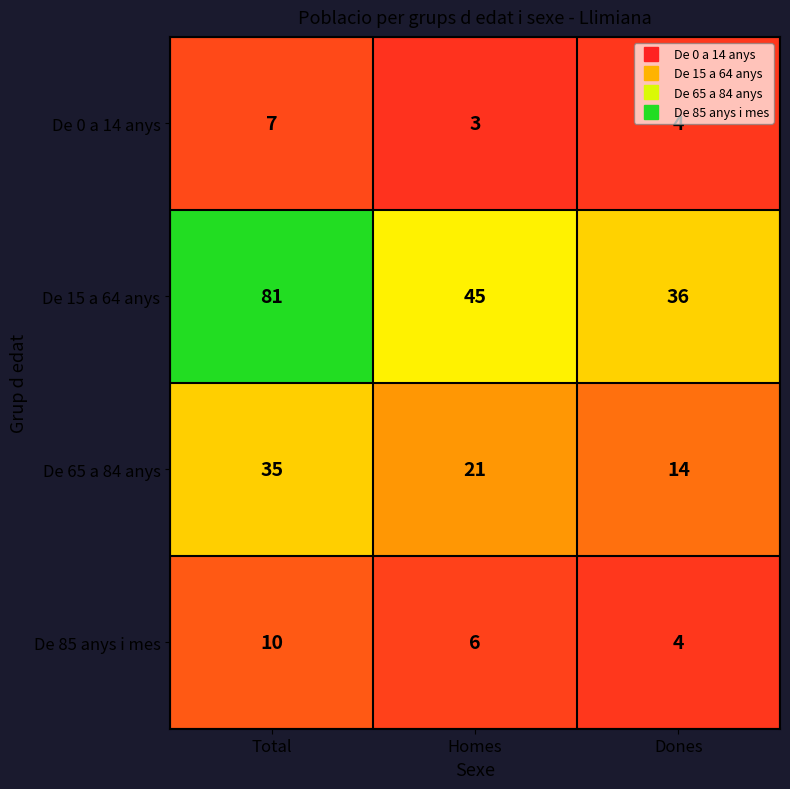

Where is De 85 anys i mes nearest to the value 7?

Homes